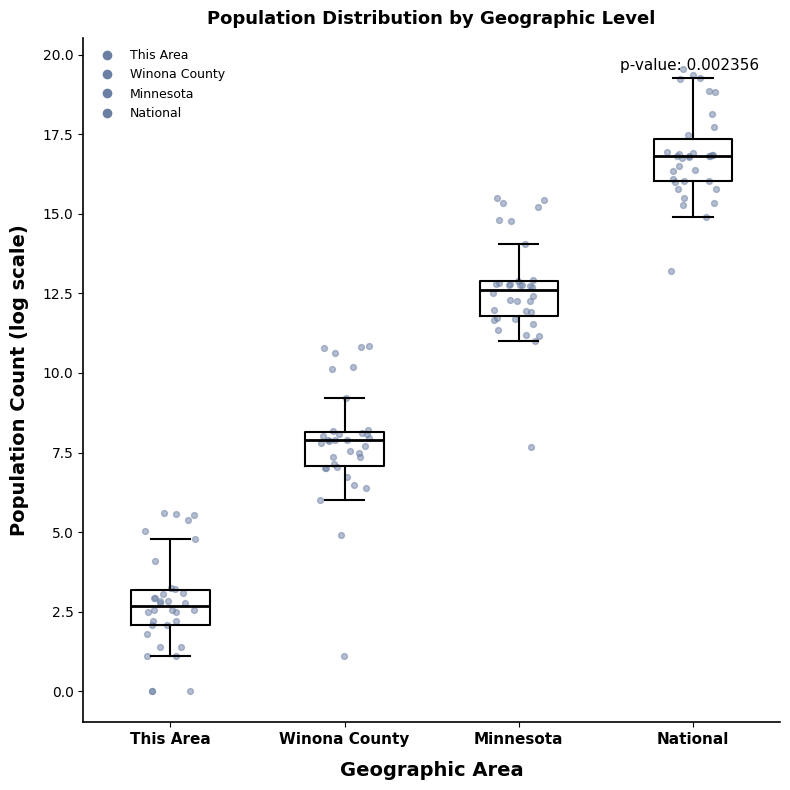

Reading left to right, read every box against the y-axis: the position of its median line, the range the box covers, and the ends of its whiskers. The values are not printed on the chart, so give them approximately, as read against the axis.

This Area: median 2.5, box 2.0 to 3.0, whiskers 1.0 to 5.0
Winona County: median 8.0 (just below the box's upper edge), box 7.0 to 8.0, whiskers 6.0 to 9.0
Minnesota: median 12.5, box 12.0 to 13.0, whiskers 11.0 to 14.0
National: median 17.0, box 16.0 to 17.5, whiskers 15.0 to 19.5